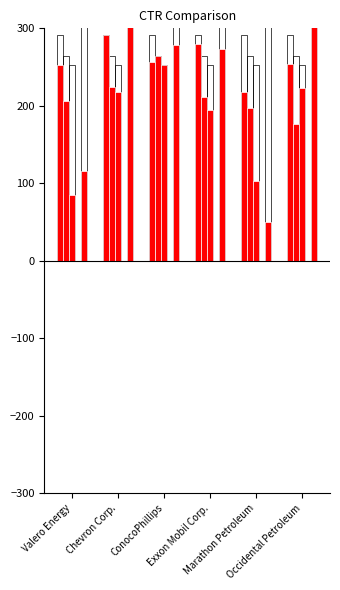

What is the sum of the 2022-12-31 values at Chevron Corp. and Occidental Petroleum?

400.3